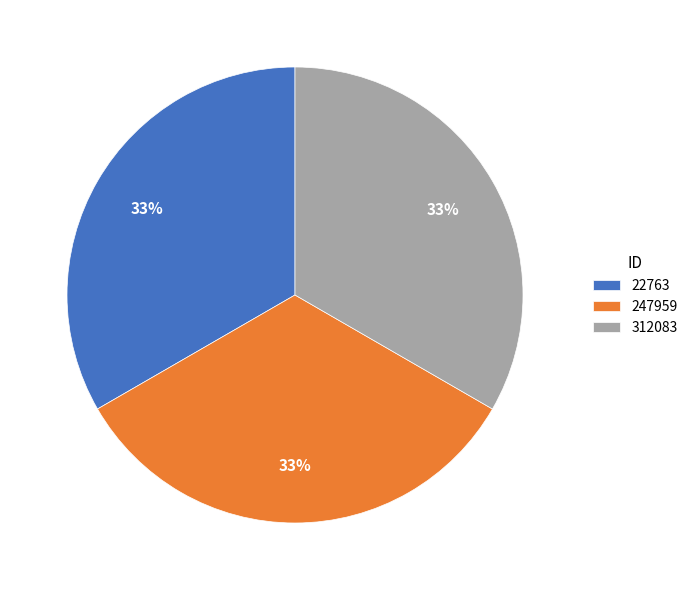

True or false: 312083 accounts for 33% of the total.

True